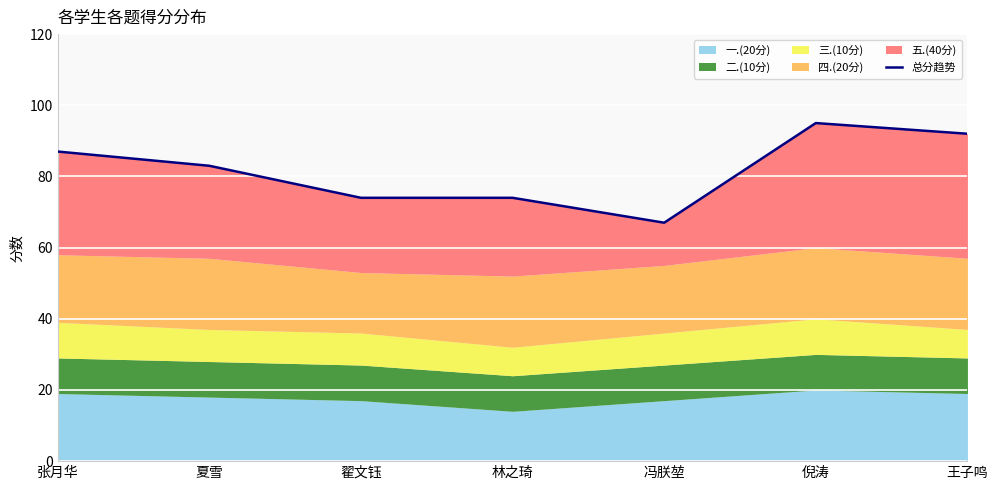

How many interior local peaks (higher than both neighbors) does the data have?

1